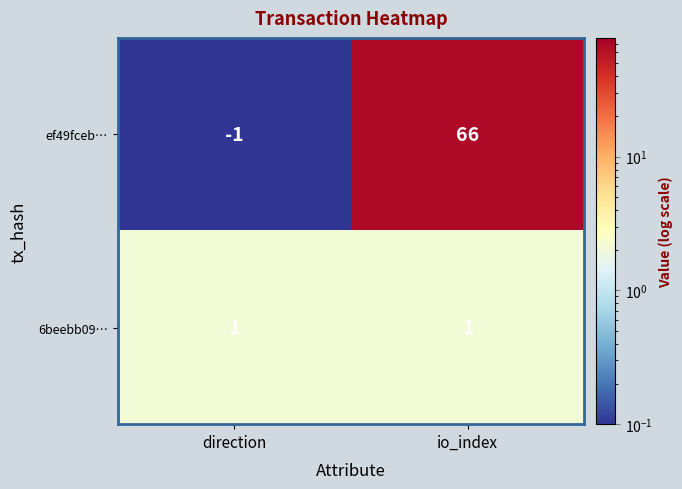

Reading left to right, what are all the values shown in this chart?

ef49fceb…: -1	66
6beebb09…: 1	1